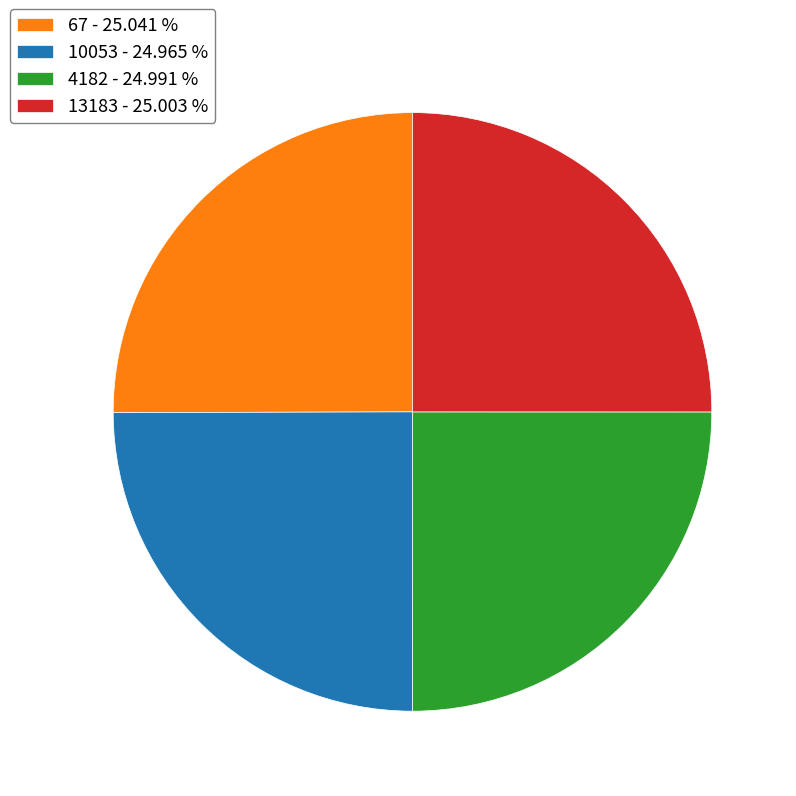

What is the ratio of the value at 4182 - 24.991 % to the value at 13183 - 25.003 %?

1.0